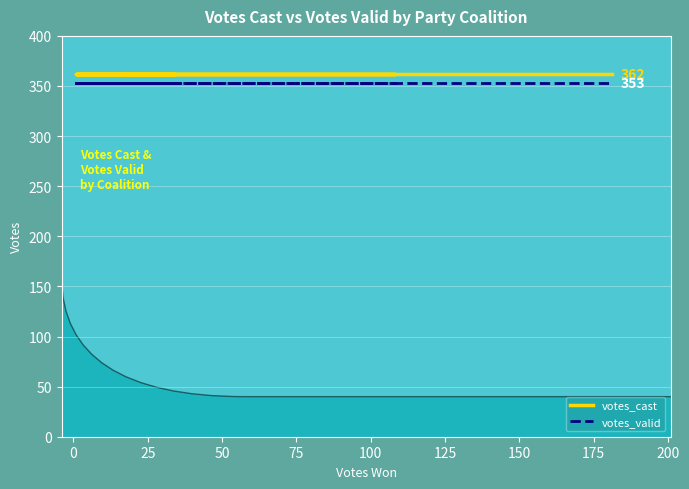

The votes_cast series shows 362 at 175. True or false?

True